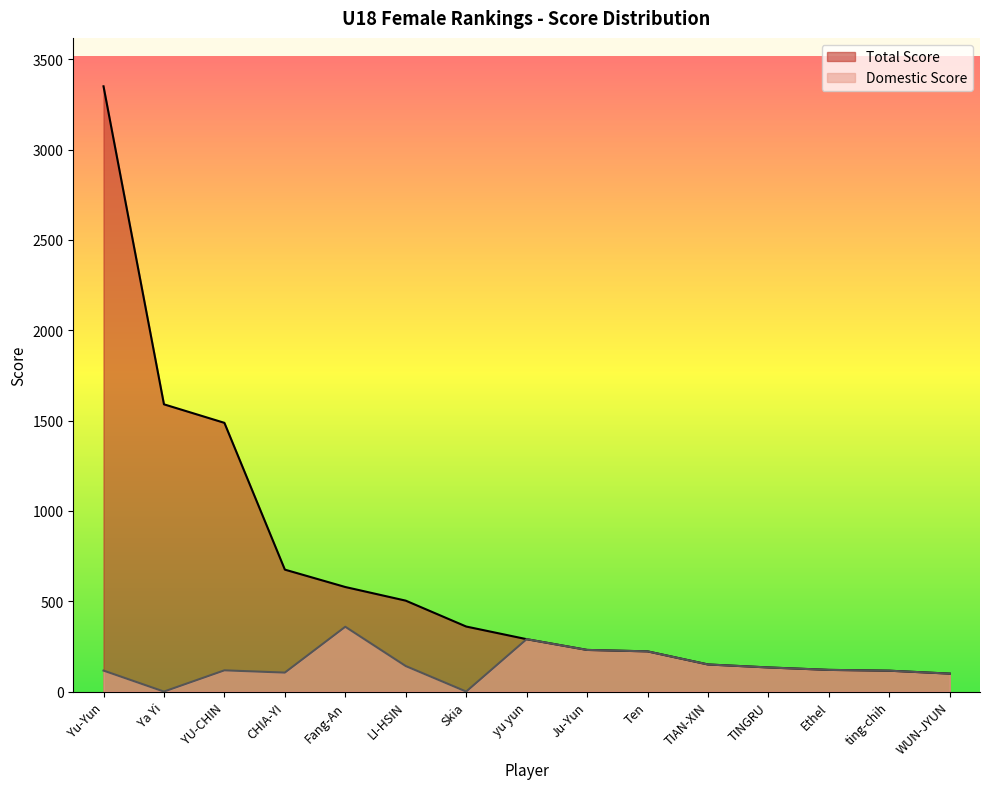

Reading left to right, transcribe all the data shown in this chart.

Total Score: 3350.2	1590.0	1487.5	675.0	578.8	503.2	360.0	290.0	230.5	222.5	150.0	133.5	120.0	115.5	99.2
Domestic Score: 116.2	0.0	117.5	105.0	358.8	141.2	0.0	290.0	230.5	222.5	150.0	133.5	120.0	115.5	99.2